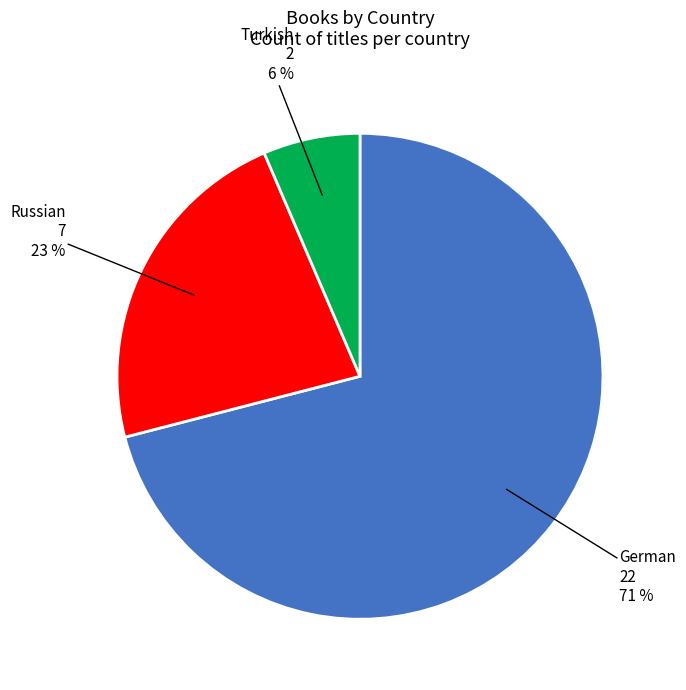

To the nearest percent, what is the difference between the largest and smallest slice percentages?

65%